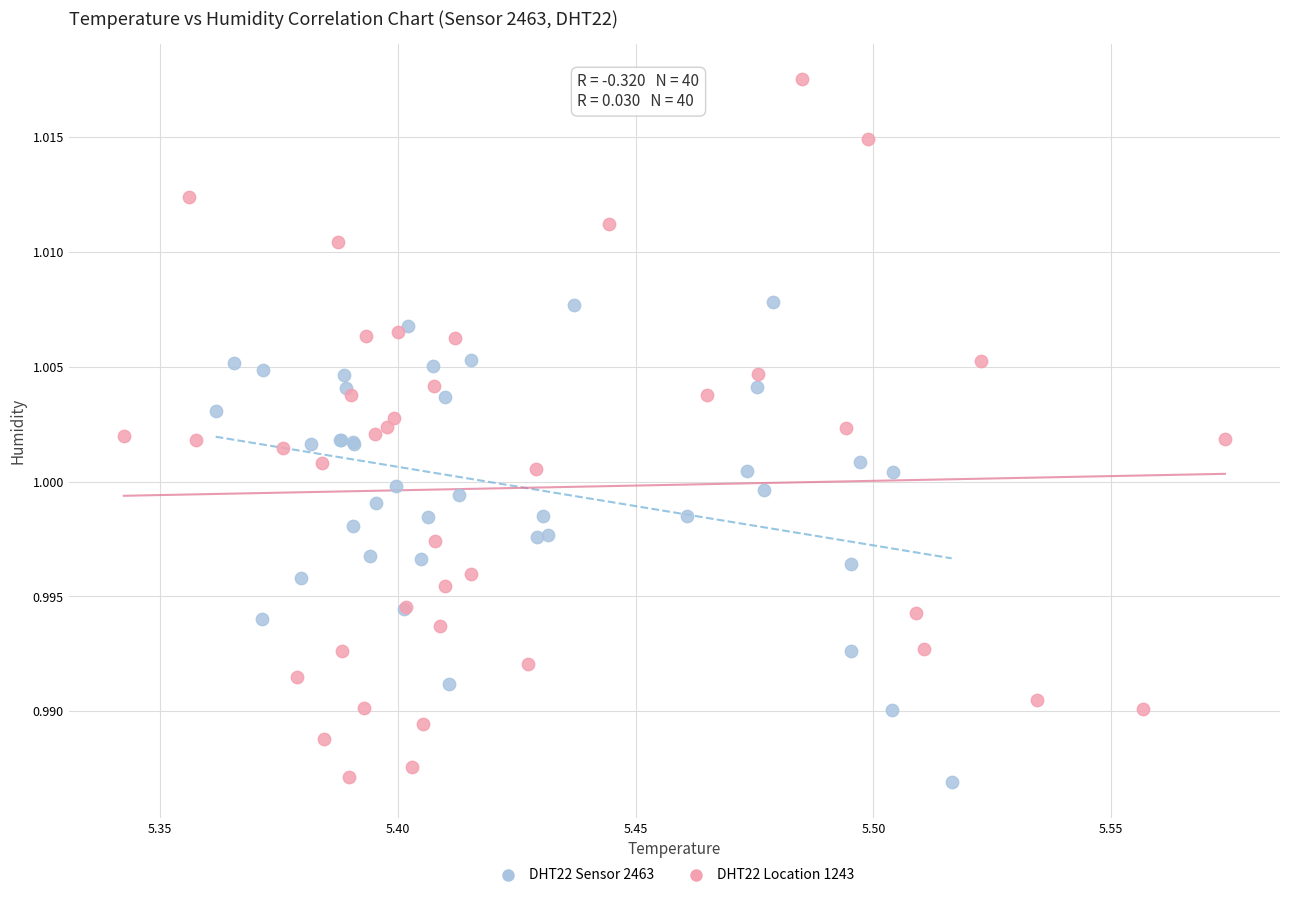

Which series has the widest spread of Y values?

DHT22 Location 1243